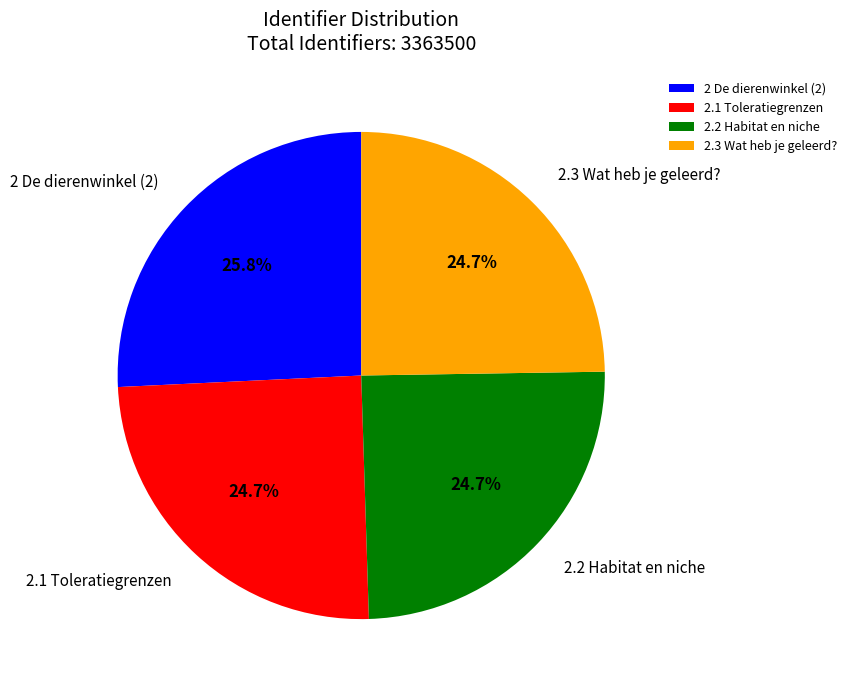

Is there a majority slice in this chart?

No